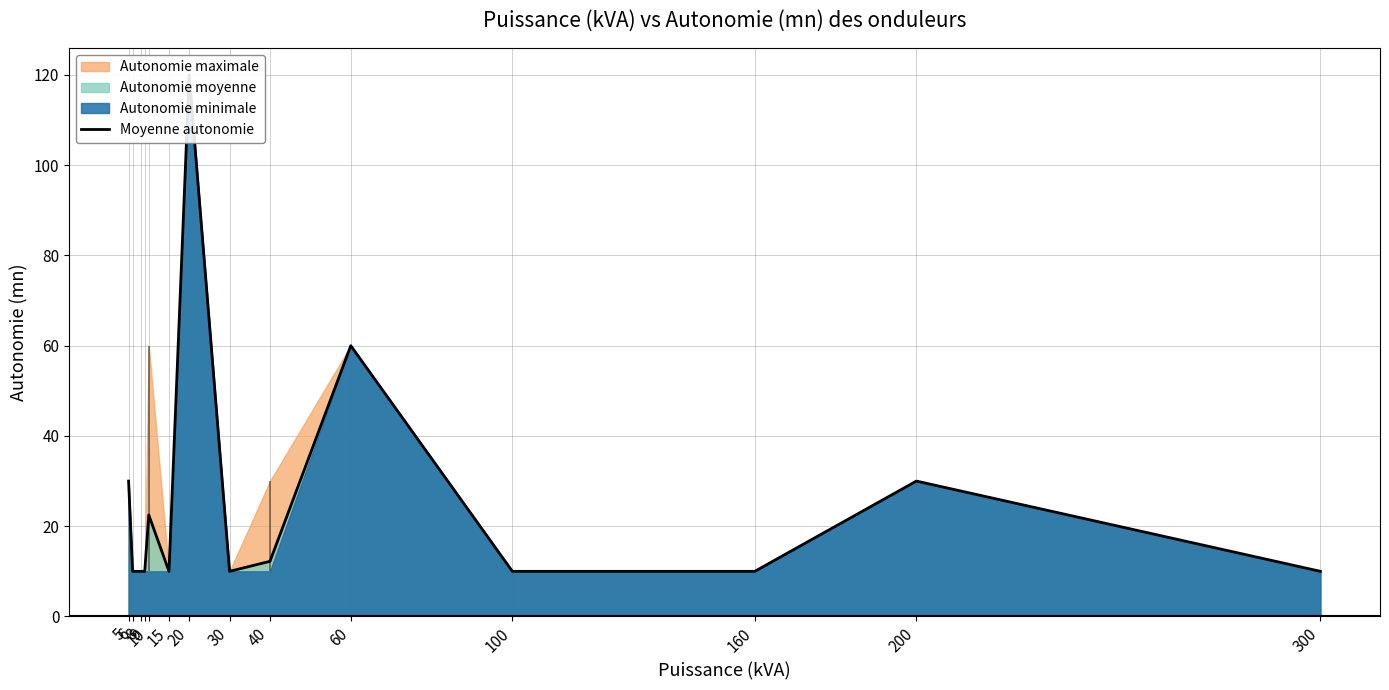

What is the change in value from 9 to 60?

+50.0